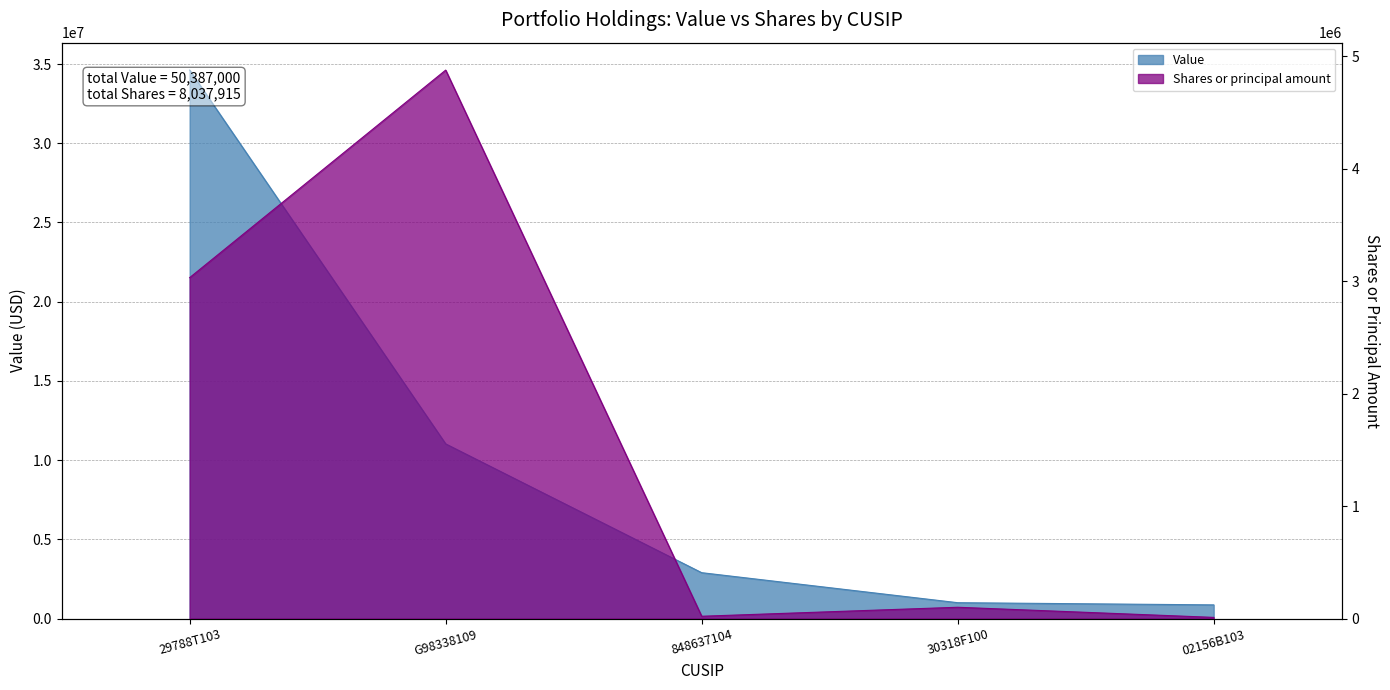

Where does the Shares or principal amount series first go above 100000?

29788T103